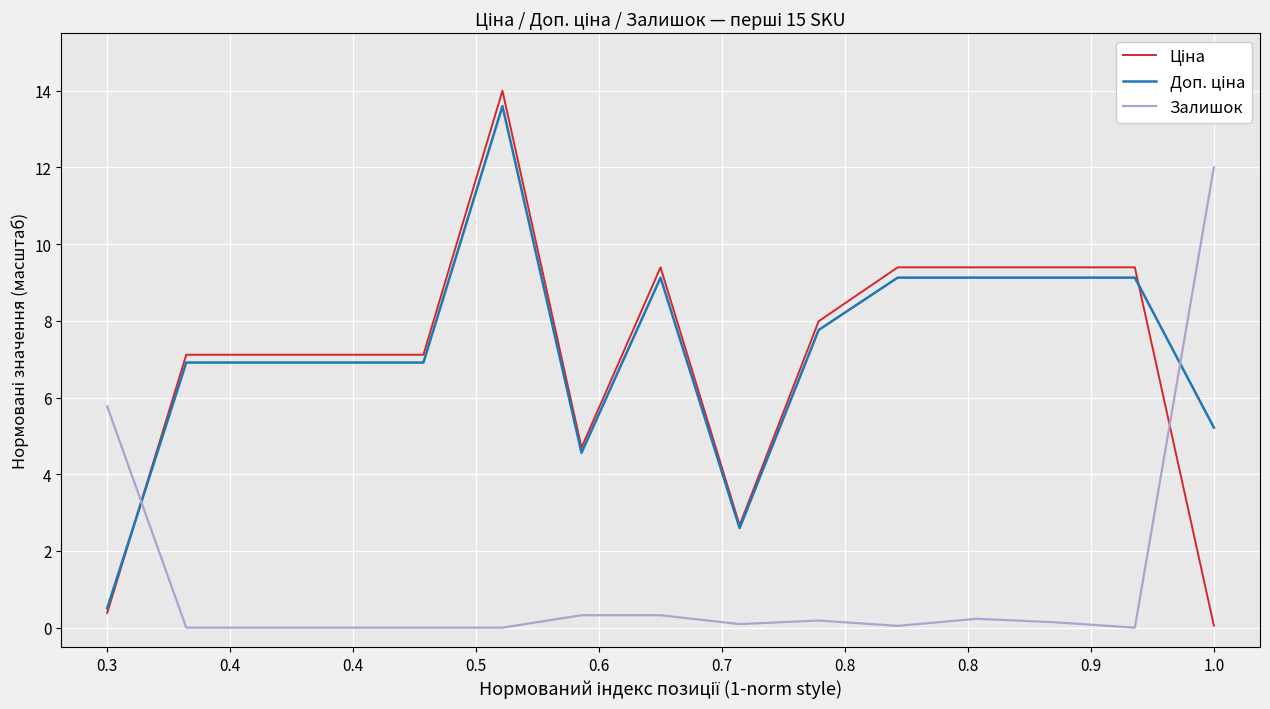

What is the greatest value displayed?

14.0